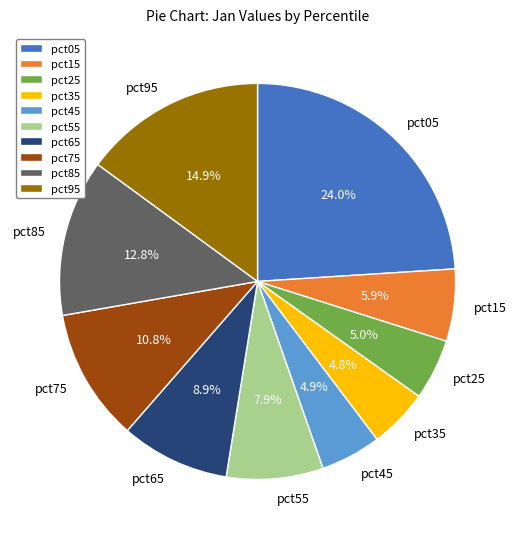

Which category has the biggest portion of the pie?

pct05